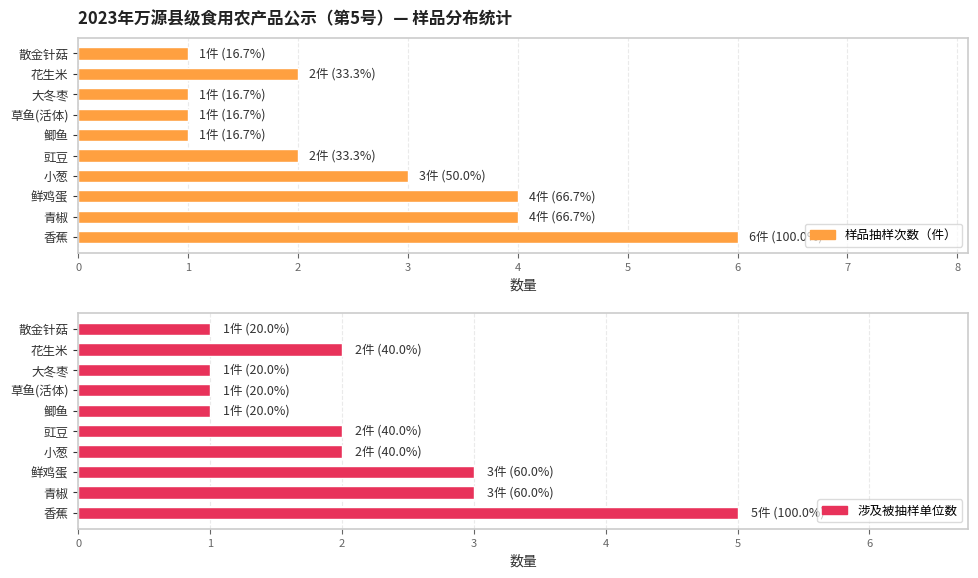

What is the value of the 涉及被抽样单位数 bar at the 8th from the left?

1